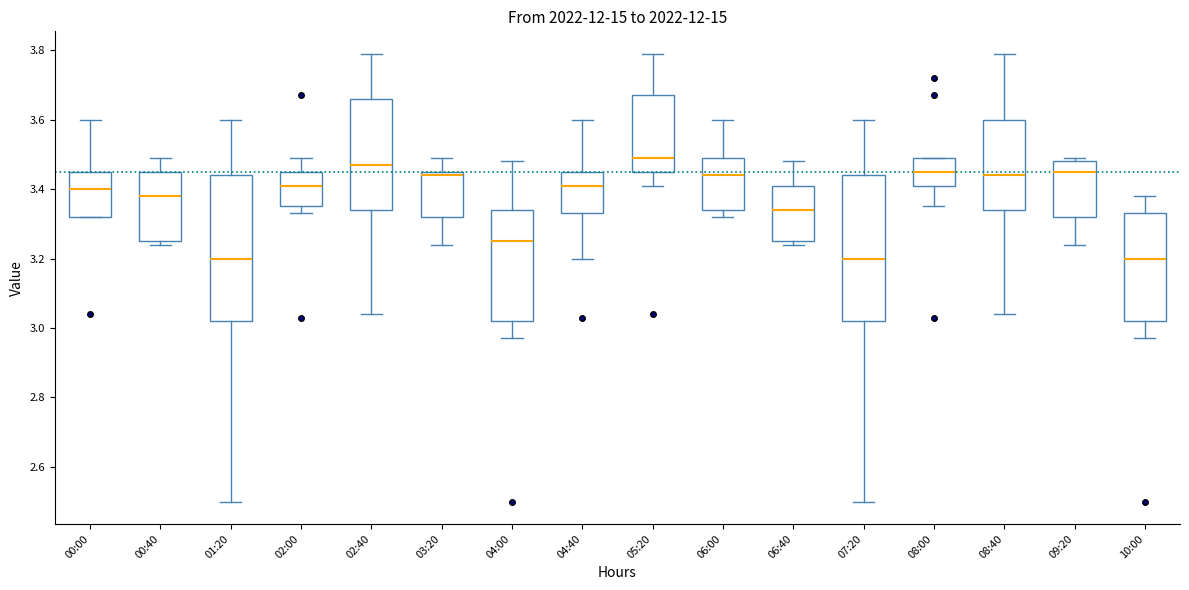

Reading left to right, read every box against the y-axis: the position of its median line, the range the box covers, and the ends of its whiskers. The values are not printed on the chart, so give them approximately, as read against the axis.

00:00: median 3.40, box 3.32 to 3.46, whiskers 3.32 to 3.60
00:40: median 3.38, box 3.26 to 3.46, whiskers 3.24 to 3.50
01:20: median 3.20, box 3.02 to 3.44, whiskers 2.50 to 3.60
02:00: median 3.42, box 3.36 to 3.46, whiskers 3.34 to 3.50
02:40: median 3.48, box 3.34 to 3.66, whiskers 3.04 to 3.80
03:20: median 3.44, box 3.32 to 3.46, whiskers 3.24 to 3.50
04:00: median 3.26, box 3.02 to 3.34, whiskers 2.98 to 3.48
04:40: median 3.42, box 3.34 to 3.46, whiskers 3.20 to 3.60
05:20: median 3.50, box 3.46 to 3.68, whiskers 3.42 to 3.80
06:00: median 3.44, box 3.34 to 3.50, whiskers 3.32 to 3.60
06:40: median 3.34, box 3.26 to 3.42, whiskers 3.24 to 3.48
07:20: median 3.20, box 3.02 to 3.44, whiskers 2.50 to 3.60
08:00: median 3.46, box 3.42 to 3.50, whiskers 3.36 to 3.50
08:40: median 3.44, box 3.34 to 3.60, whiskers 3.04 to 3.80
09:20: median 3.46, box 3.32 to 3.48, whiskers 3.24 to 3.50
10:00: median 3.20, box 3.02 to 3.34, whiskers 2.98 to 3.38